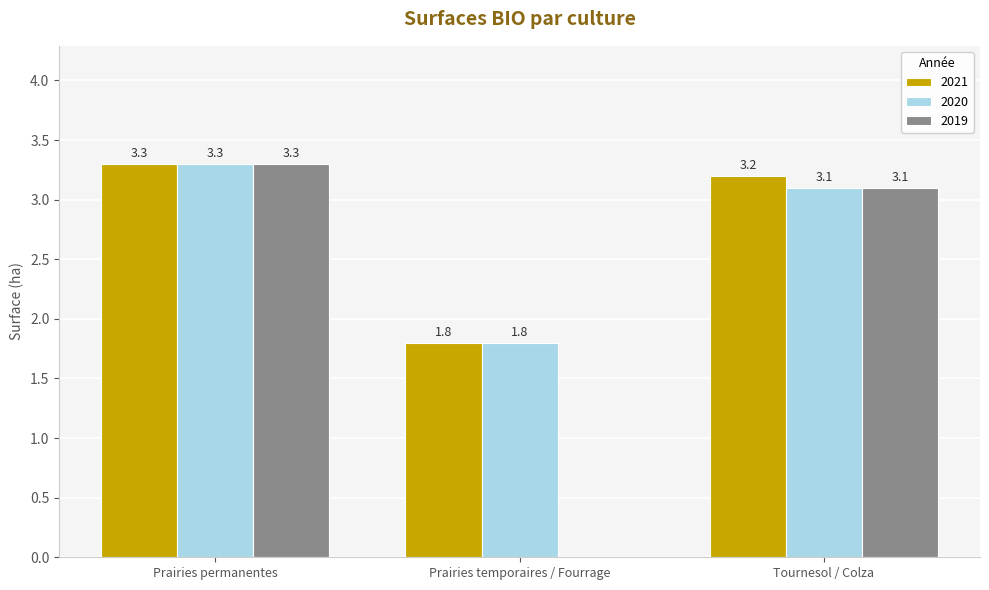

How many values in 2019 are above zero?

2